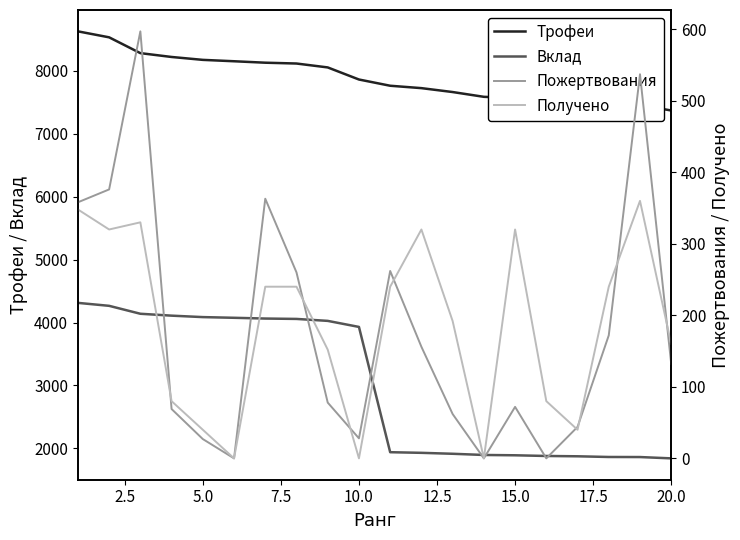

True or false: Вклад and Трофеи cross at least once.

False